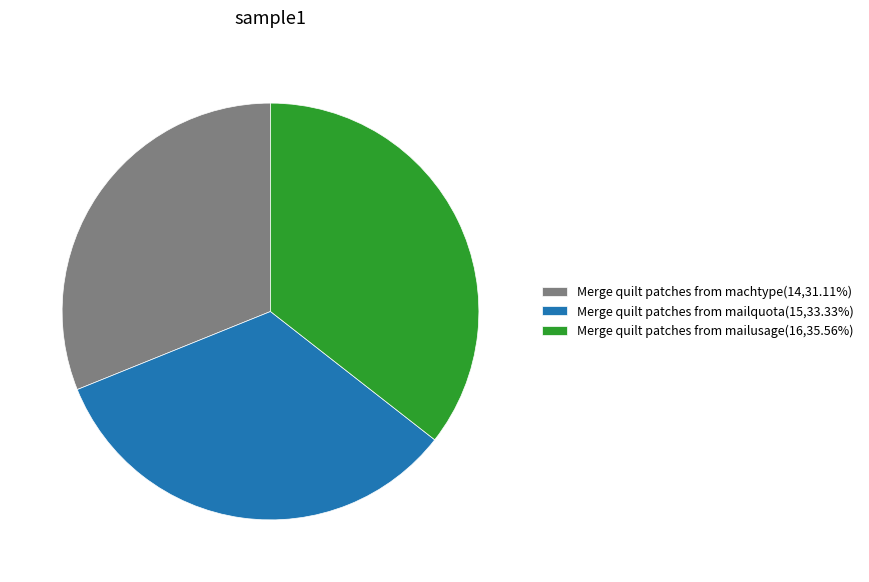

Is it true that Merge quilt patches from mailquota is 20% of the pie?

False